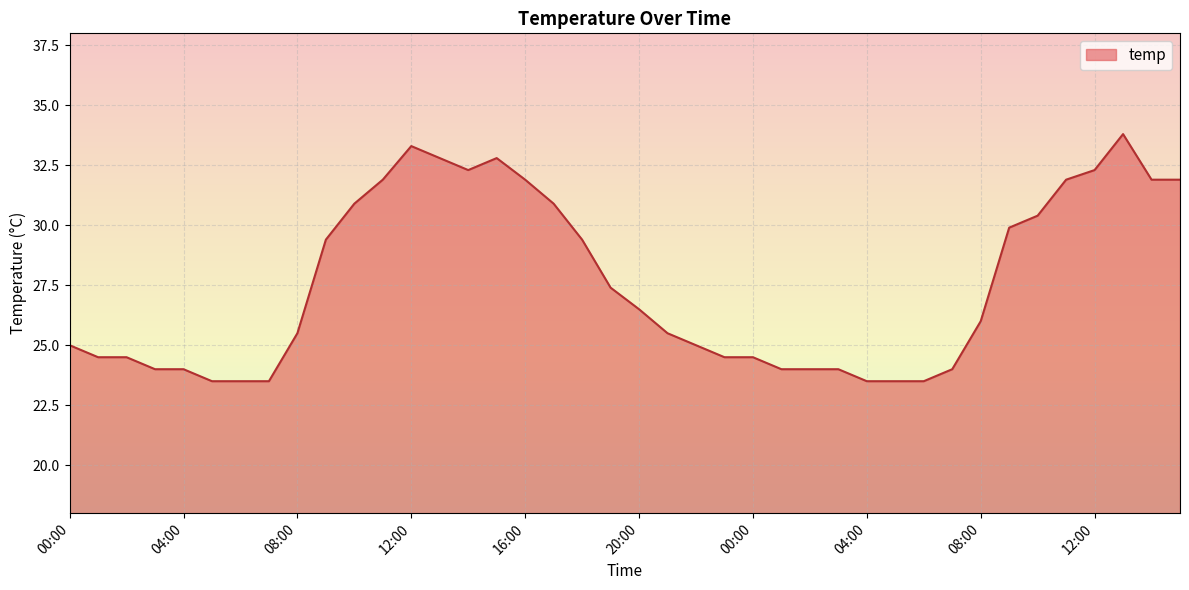

What is the smallest value displayed?

23.5